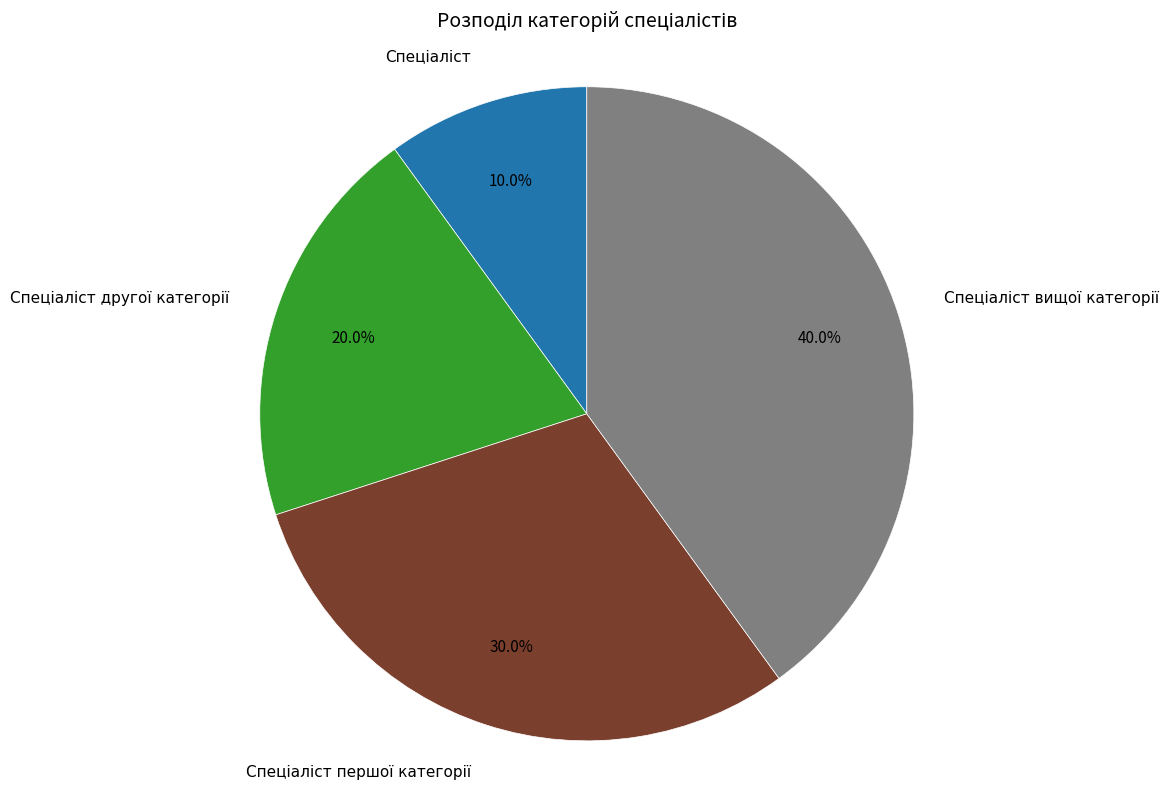

Does any single category account for the majority?

No